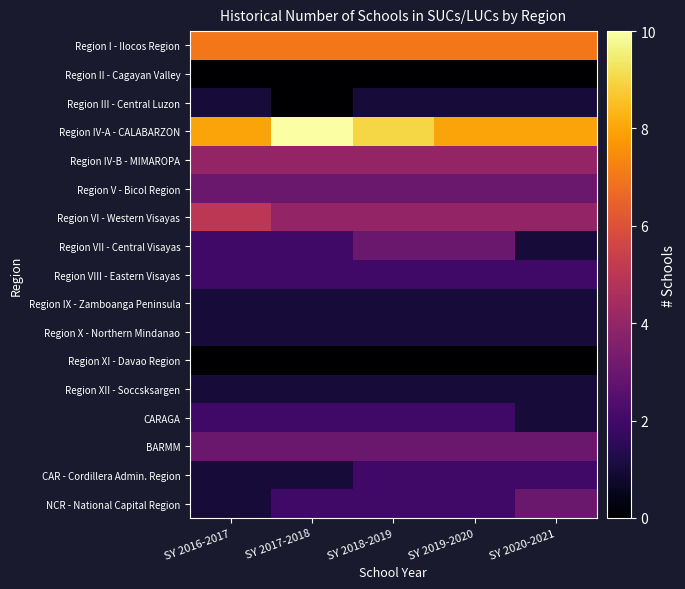

Which series changed the most between SY 2018-2019 and SY 2020-2021?

Region VII - Central Visayas